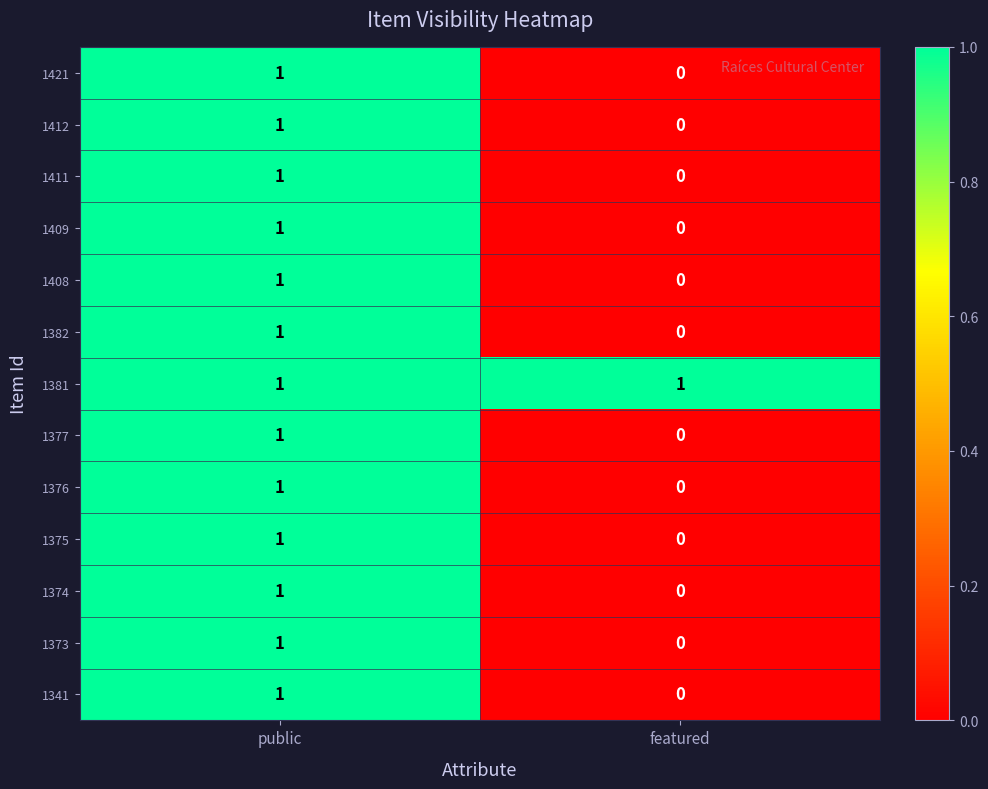

The value of 1375 at public is 1. True or false?

True